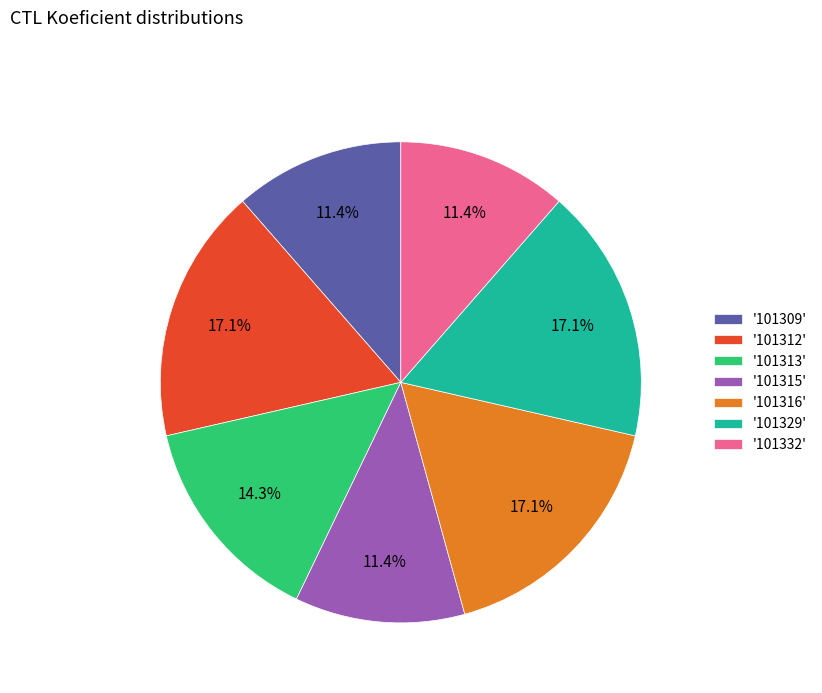

How many slices are in this pie chart?

7